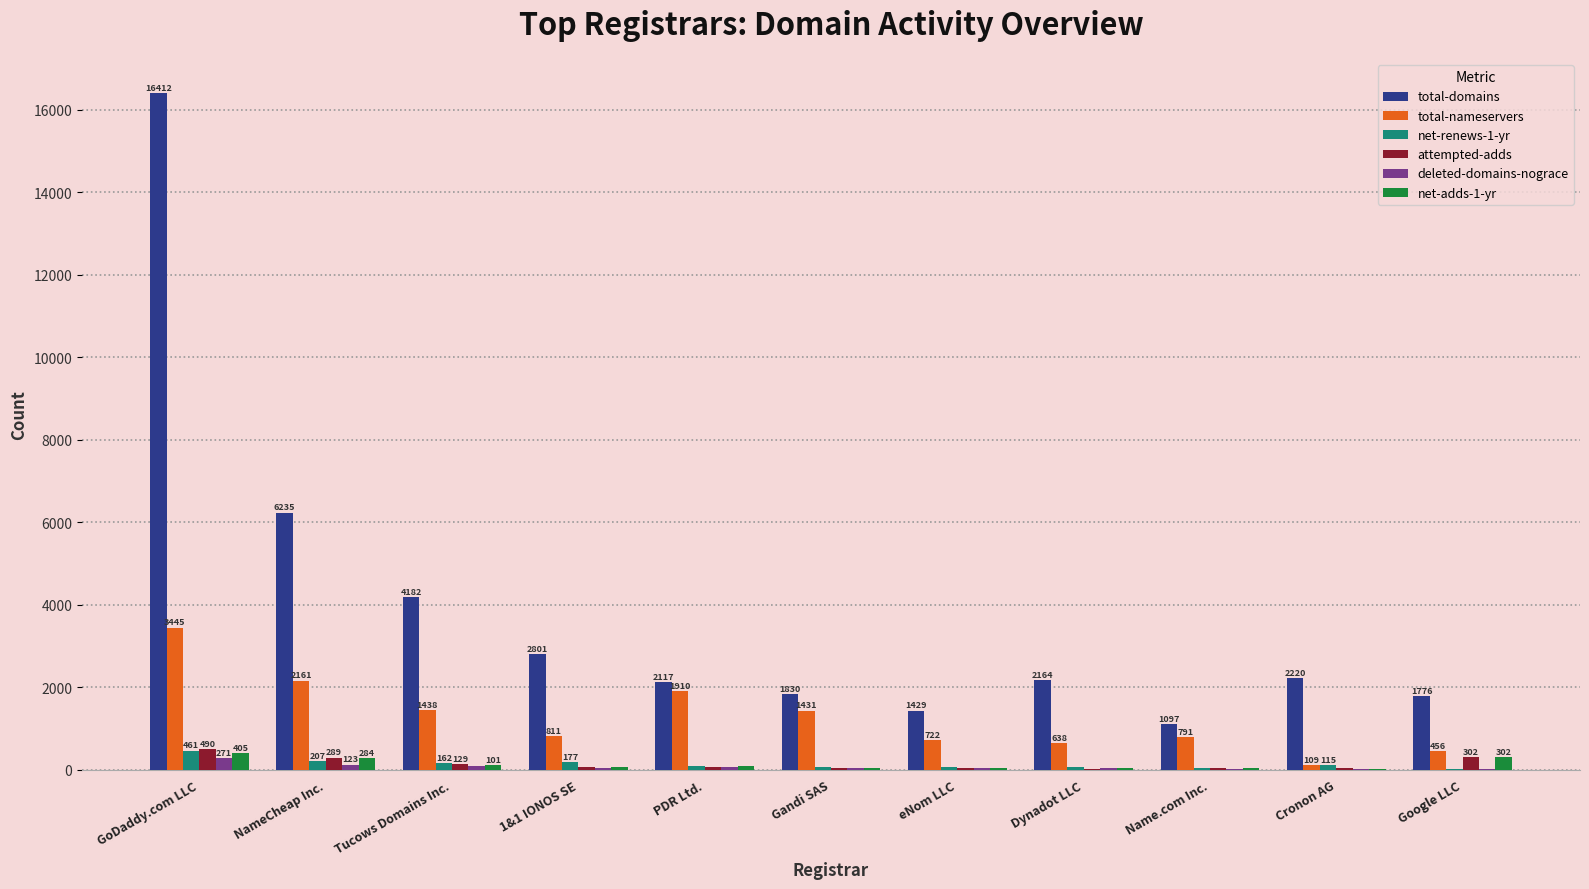

What is the sum of the net-renews-1-yr values at Dynadot LLC and 1&1 IONOS SE?

233